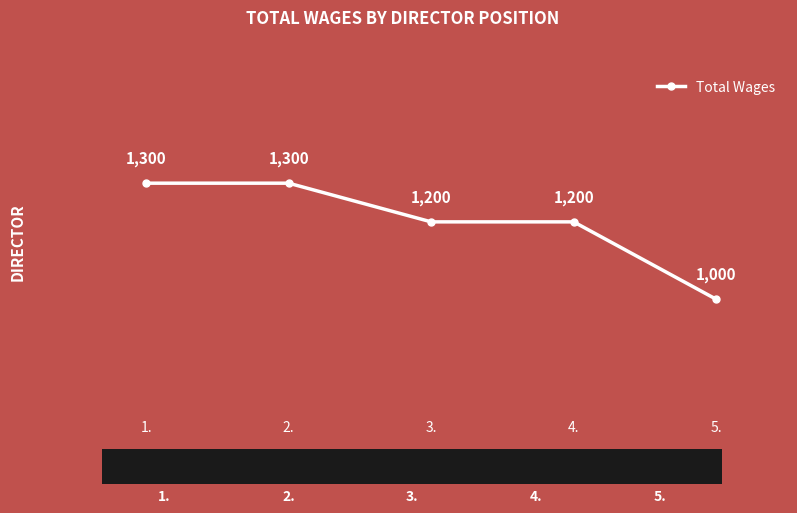

What is the label of the 5th point from the left?

5.